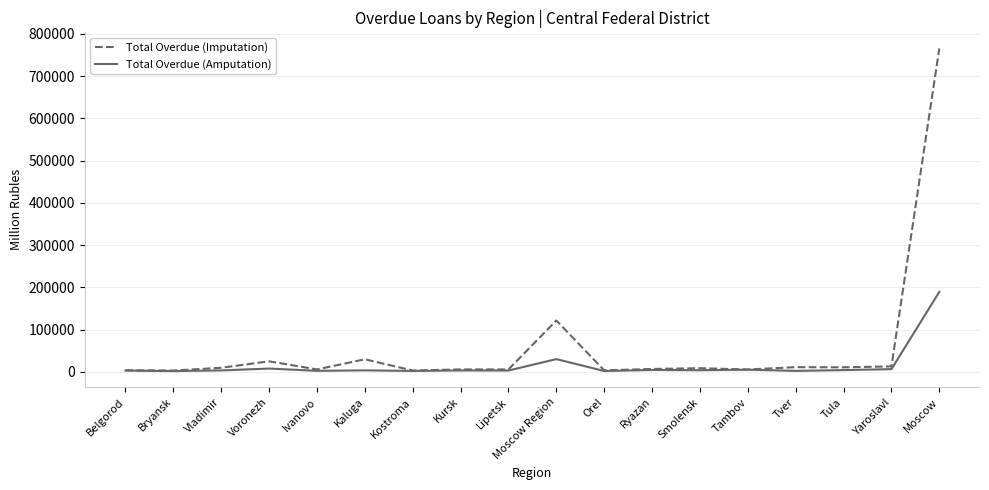

What are all the series names shown in the legend?

Total Overdue (Imputation), Total Overdue (Amputation)